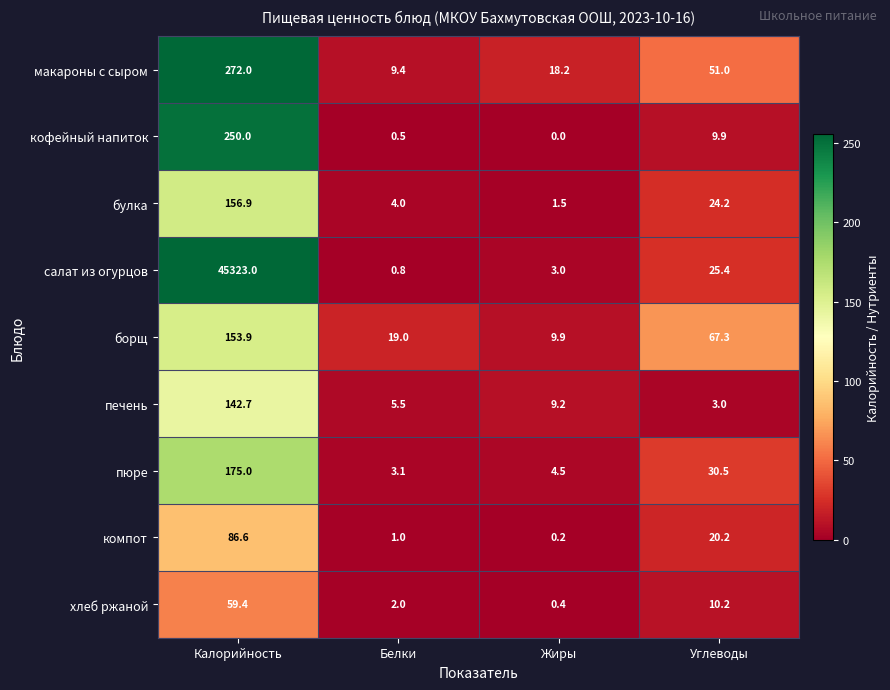

What is the difference between the highest and lowest values at Калорийность?

45263.6